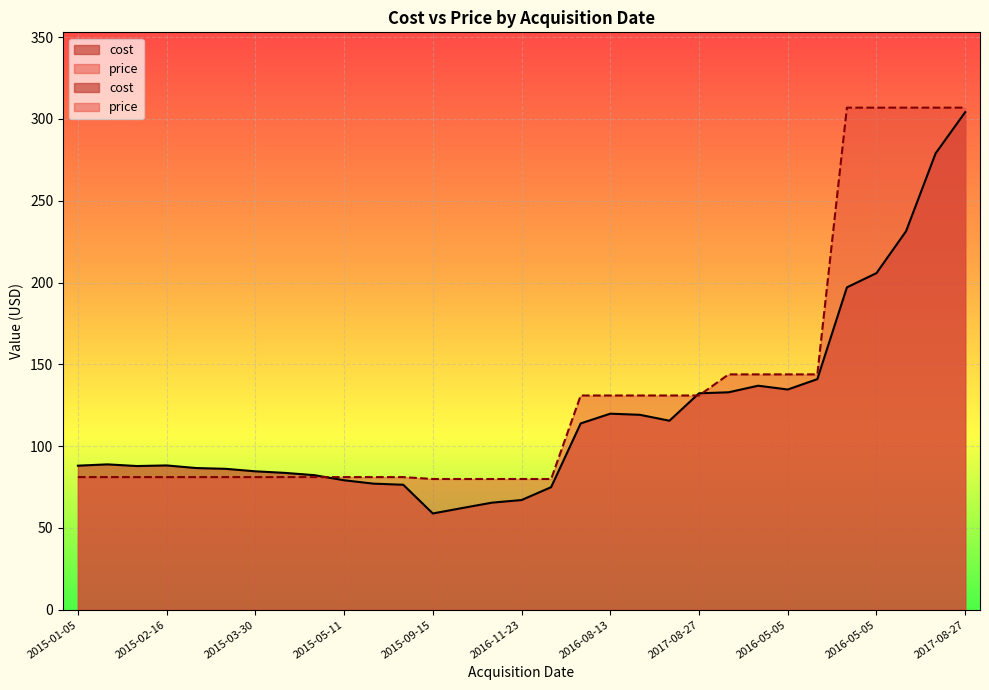

True or false: cost and price intersect in this chart.

True